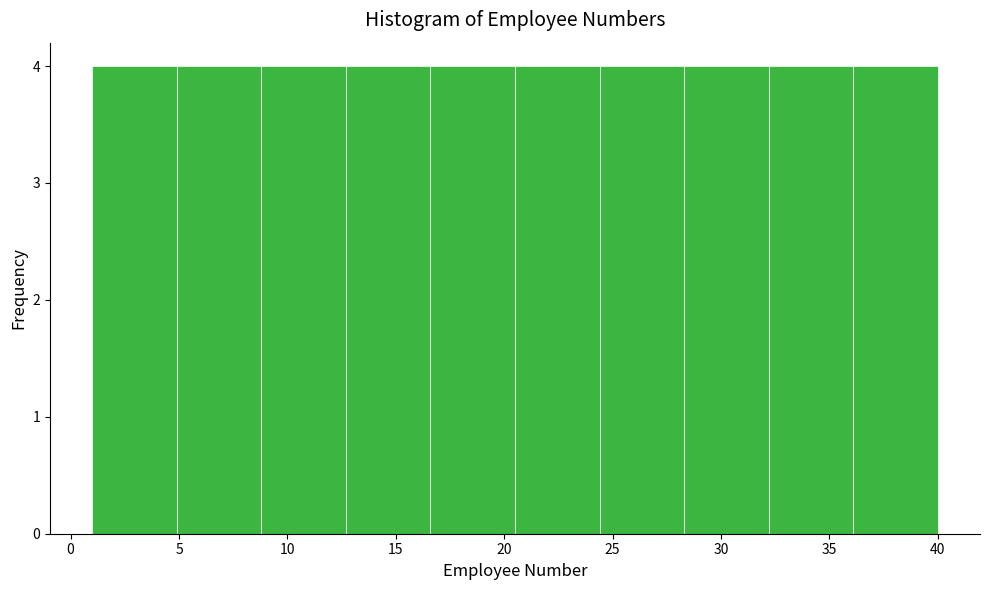

What is the height of the bar covering 8.8 to 12.7 on the x-axis? Neither the bar edges nor the heights are printed on the chart, so give them approximately, as read against the axes.

4